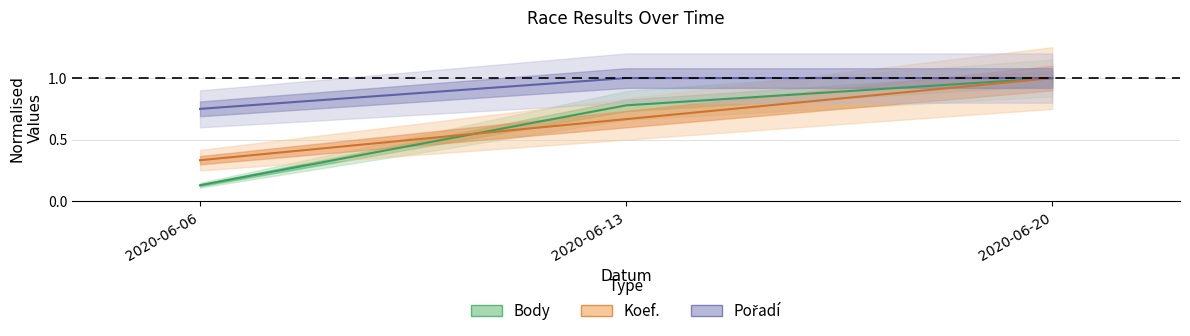

Which has a higher value, 2020-06-20 or 2020-06-06?

2020-06-20